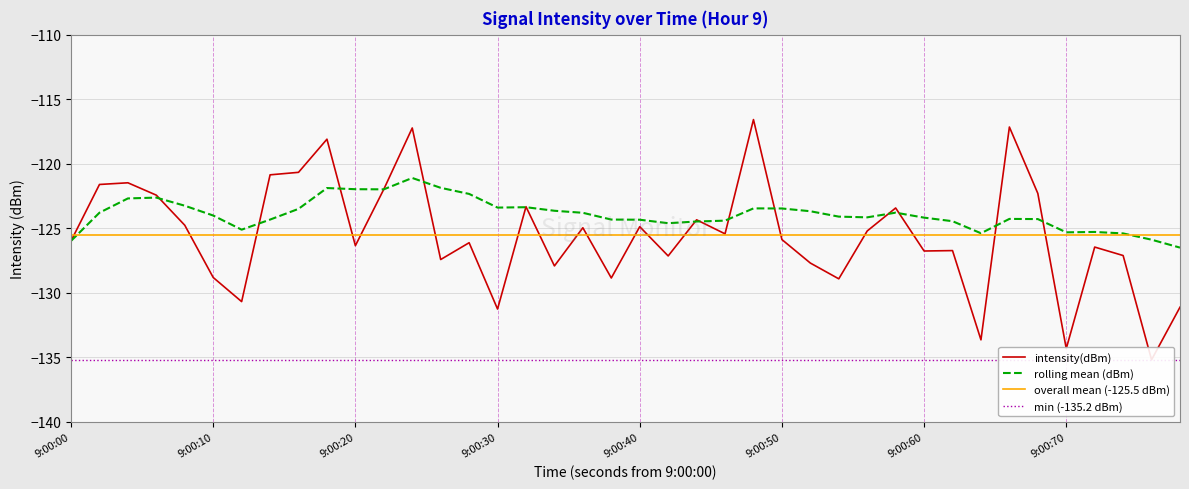

The rolling mean (dBm) series shows -123.4 at 9:00:30. True or false?

True